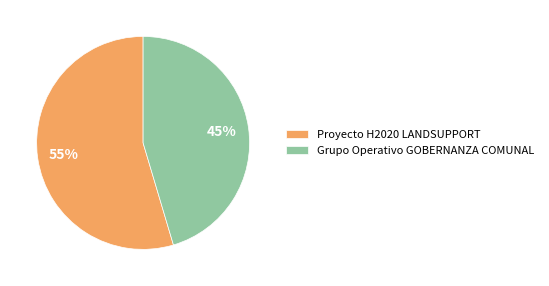

Which category has the biggest portion of the pie?

Proyecto H2020 LANDSUPPORT